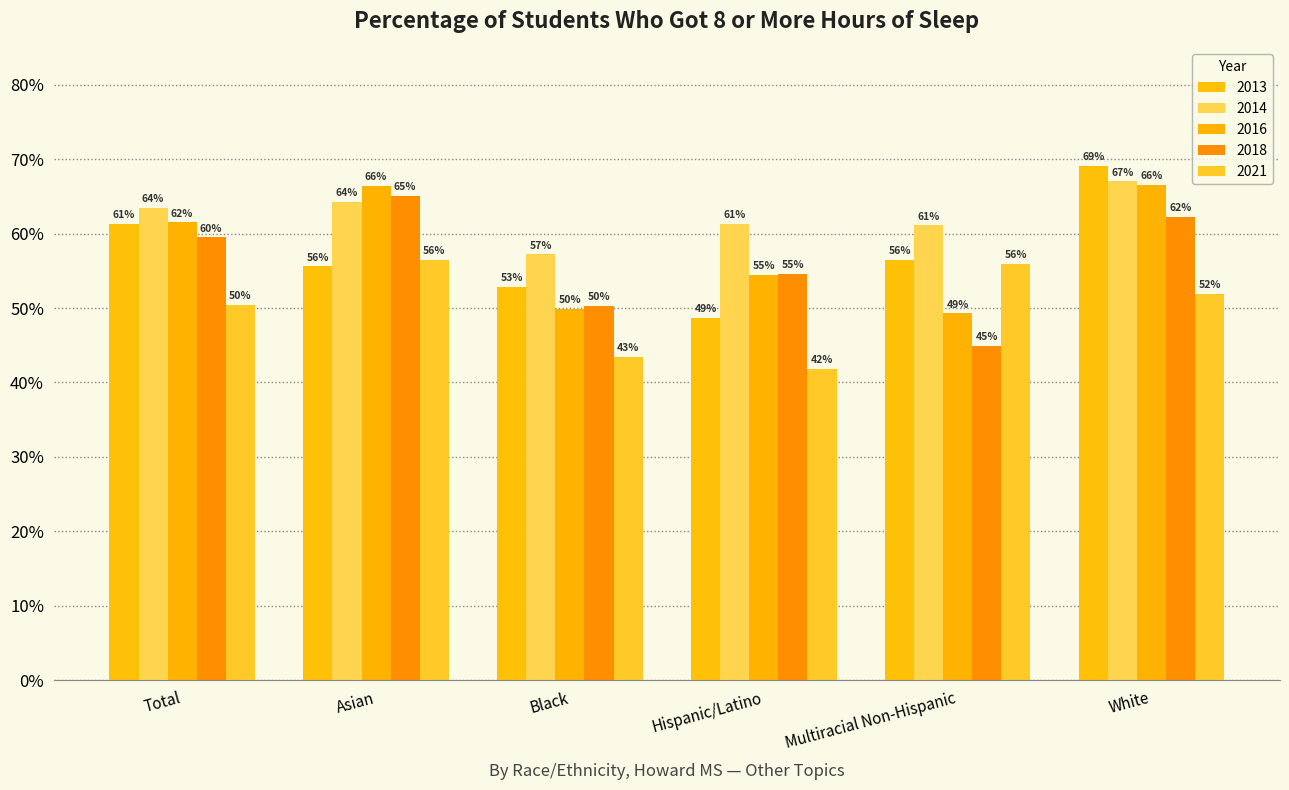

Rank the categories by 2014 value from lowest to highest.

Black, Multiracial Non-Hispanic, Hispanic/Latino, Total, Asian, White